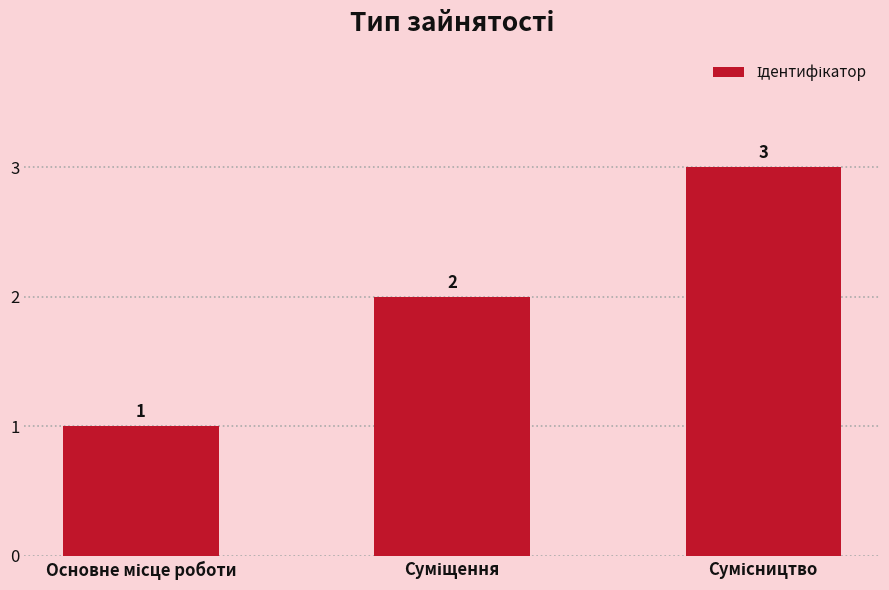

What is the maximum value shown in the chart?

3